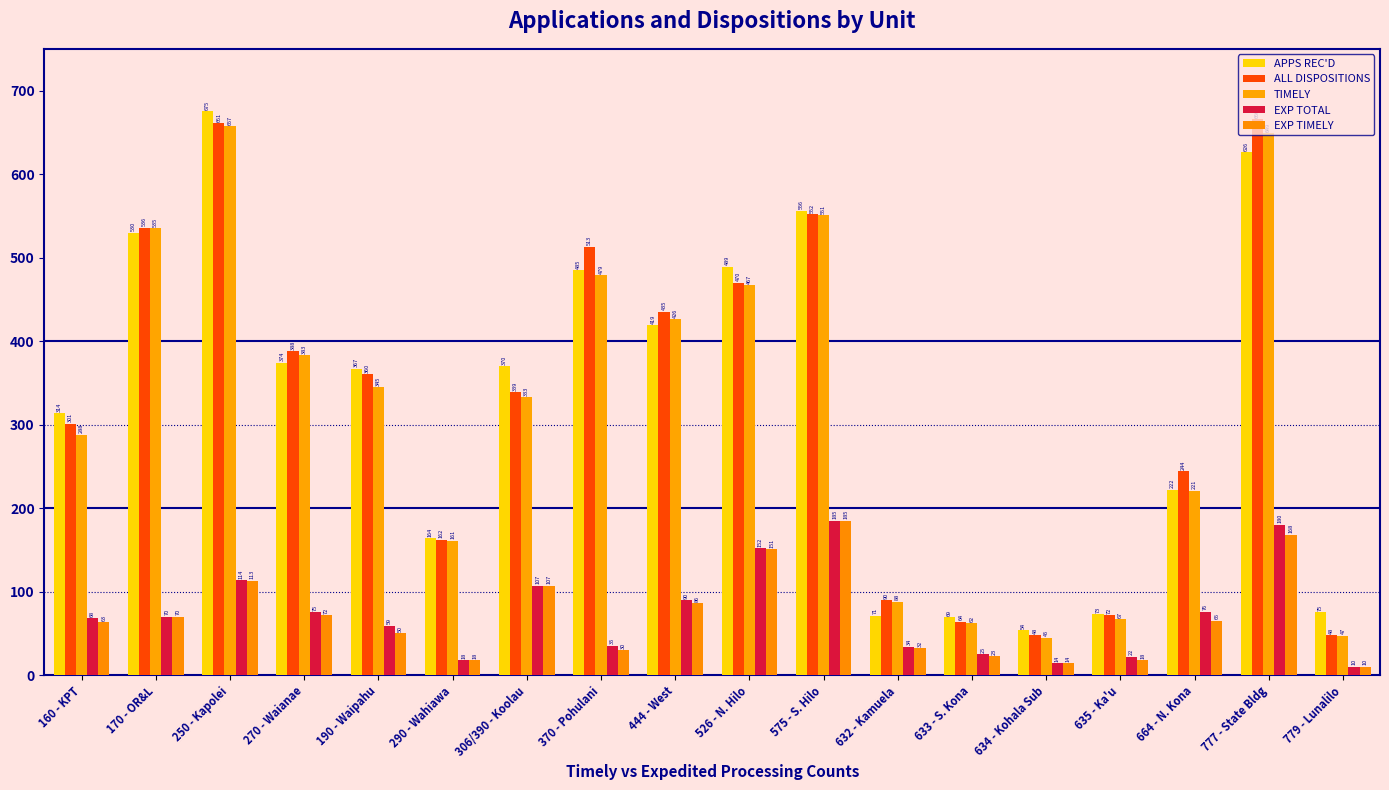

Where does the EXP TIMELY series first go above 65?

170 - OR&L